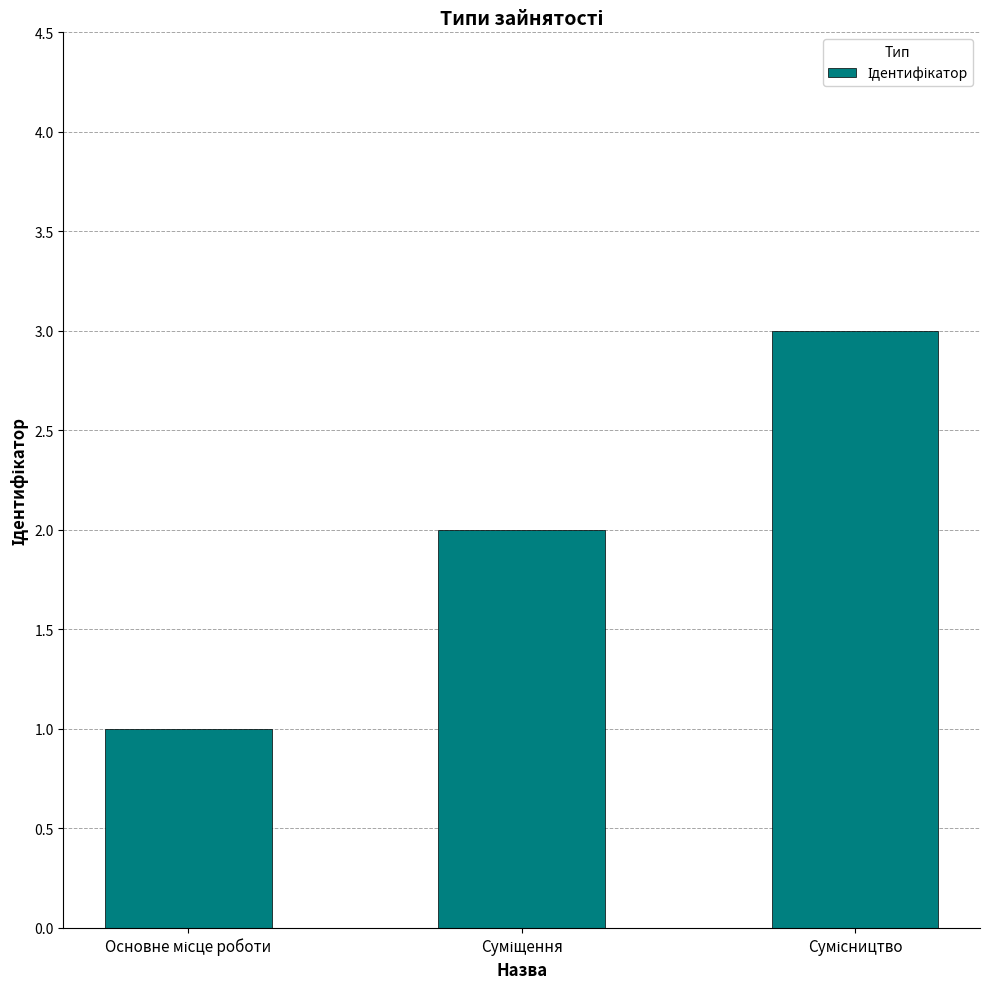

Are the bars horizontal?

No